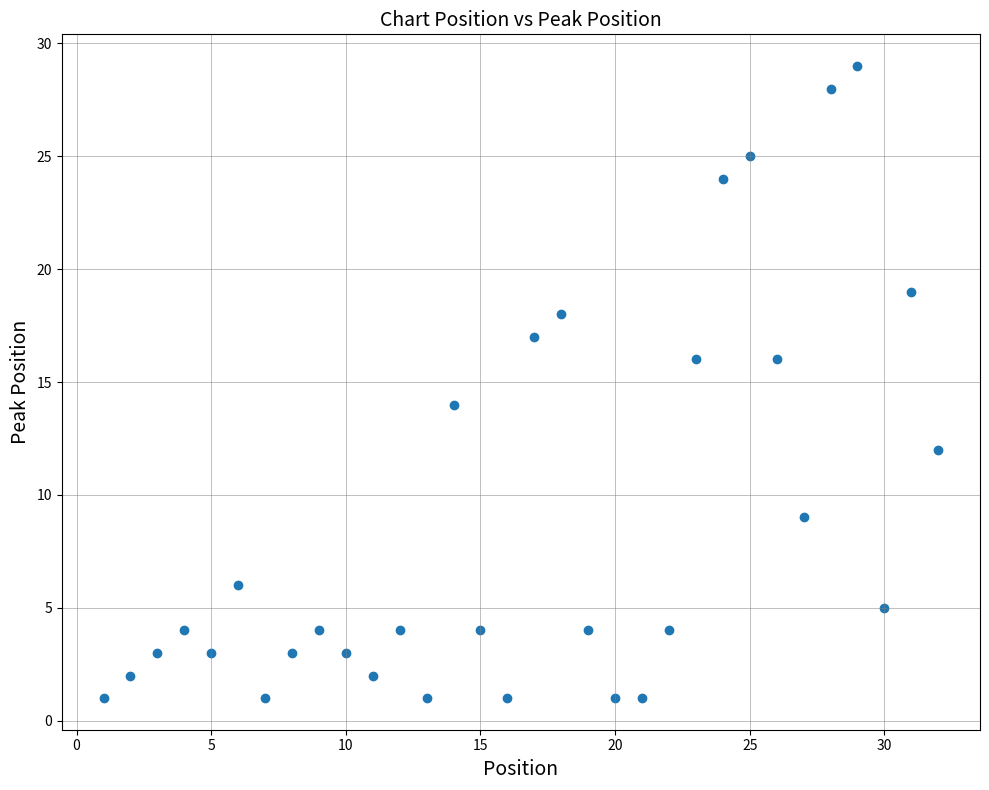

What is the range of Y values (max minus min)?

28